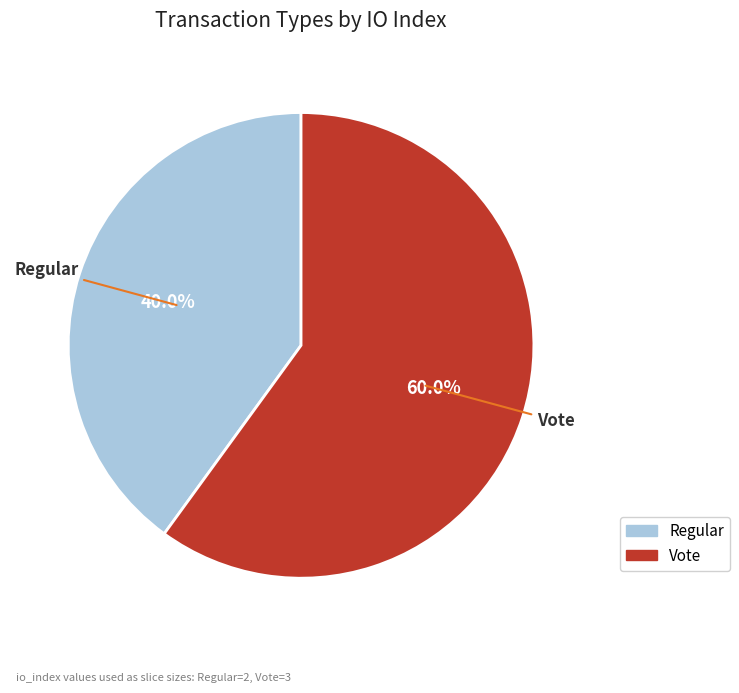

Which category has the smallest portion of the pie?

Regular